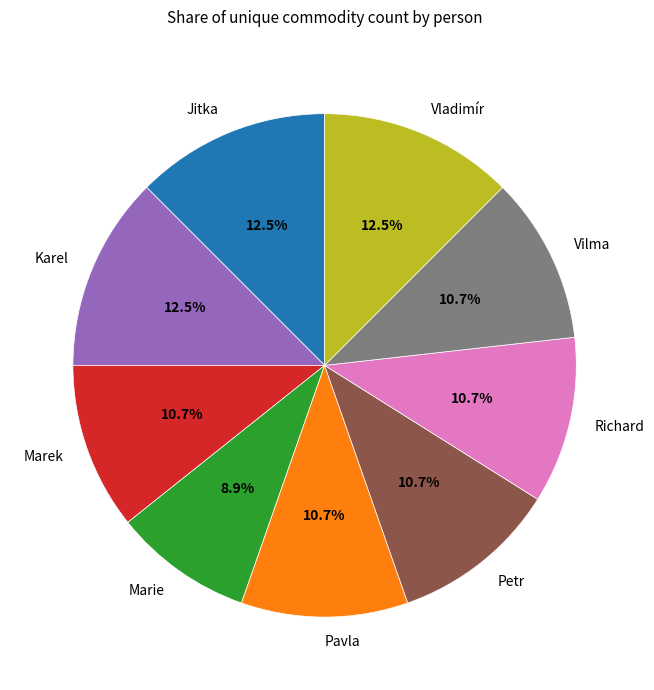

To the nearest percent, what is the combined percentage of Vilma and Richard?

21%